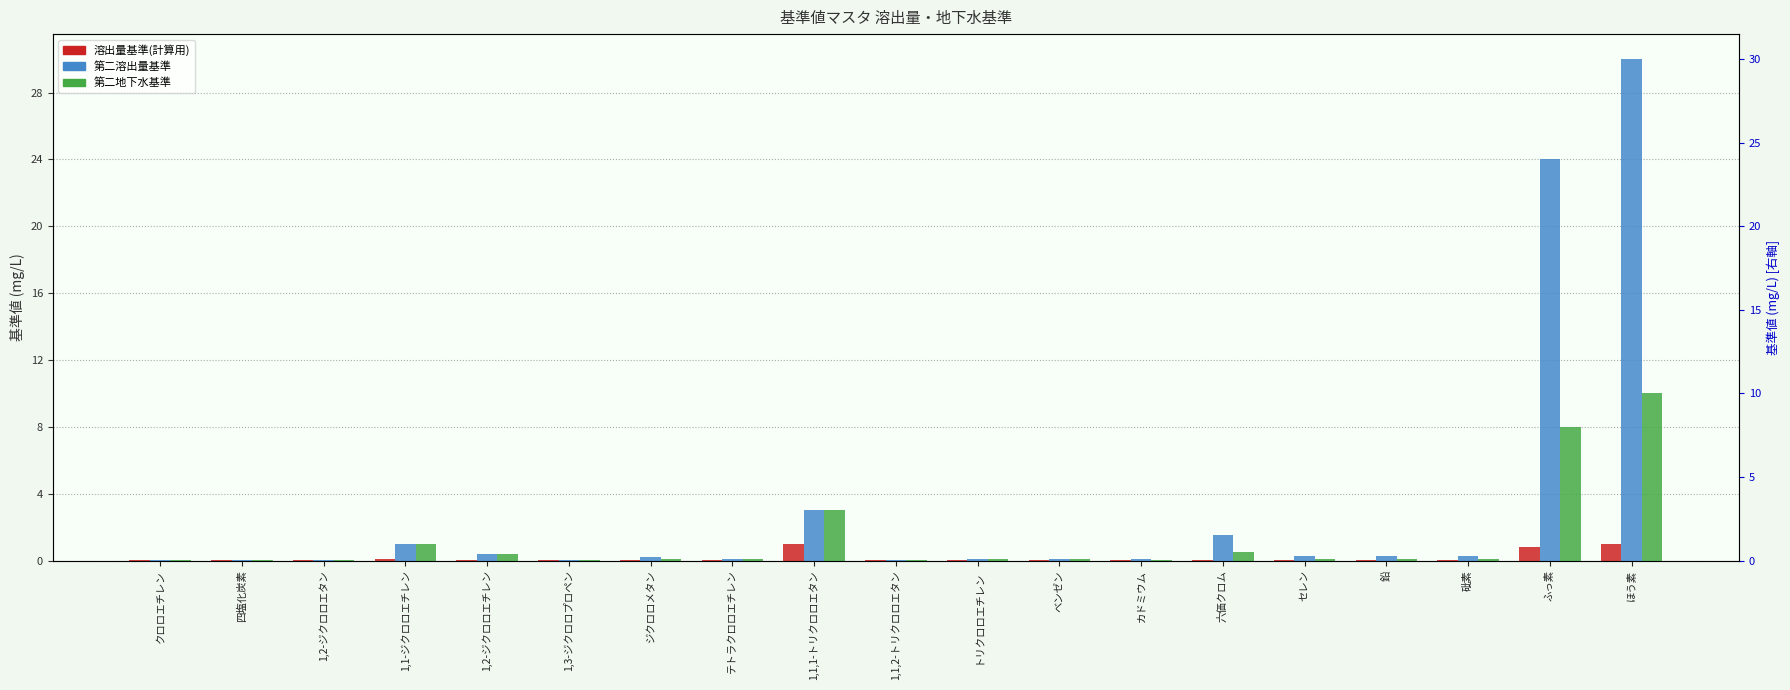

What is the label of the 3rd bar from the left?

1,2-ジクロロエタン